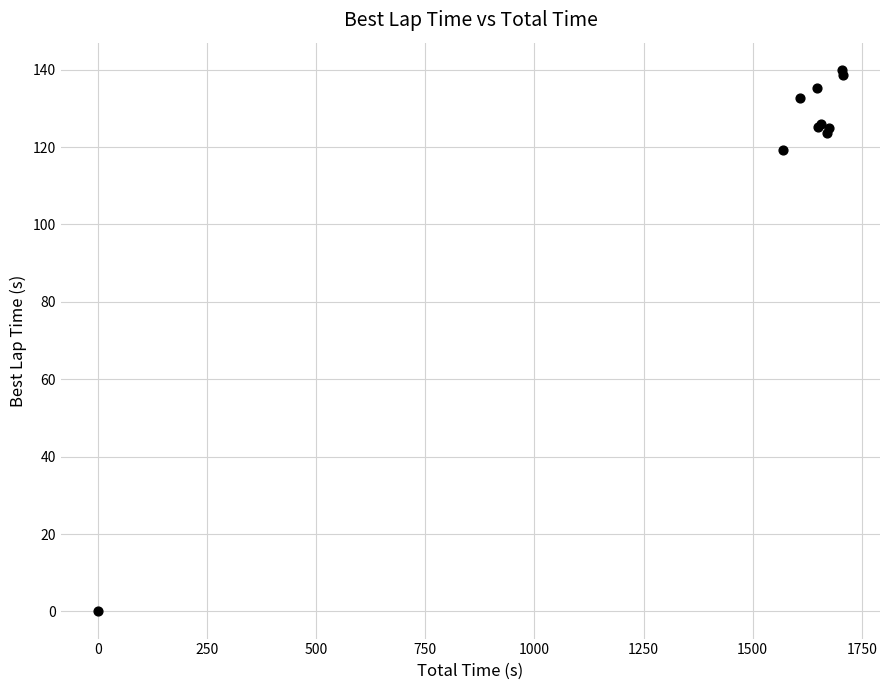

What Y value in the scatter plot is closest to 69?

119.2